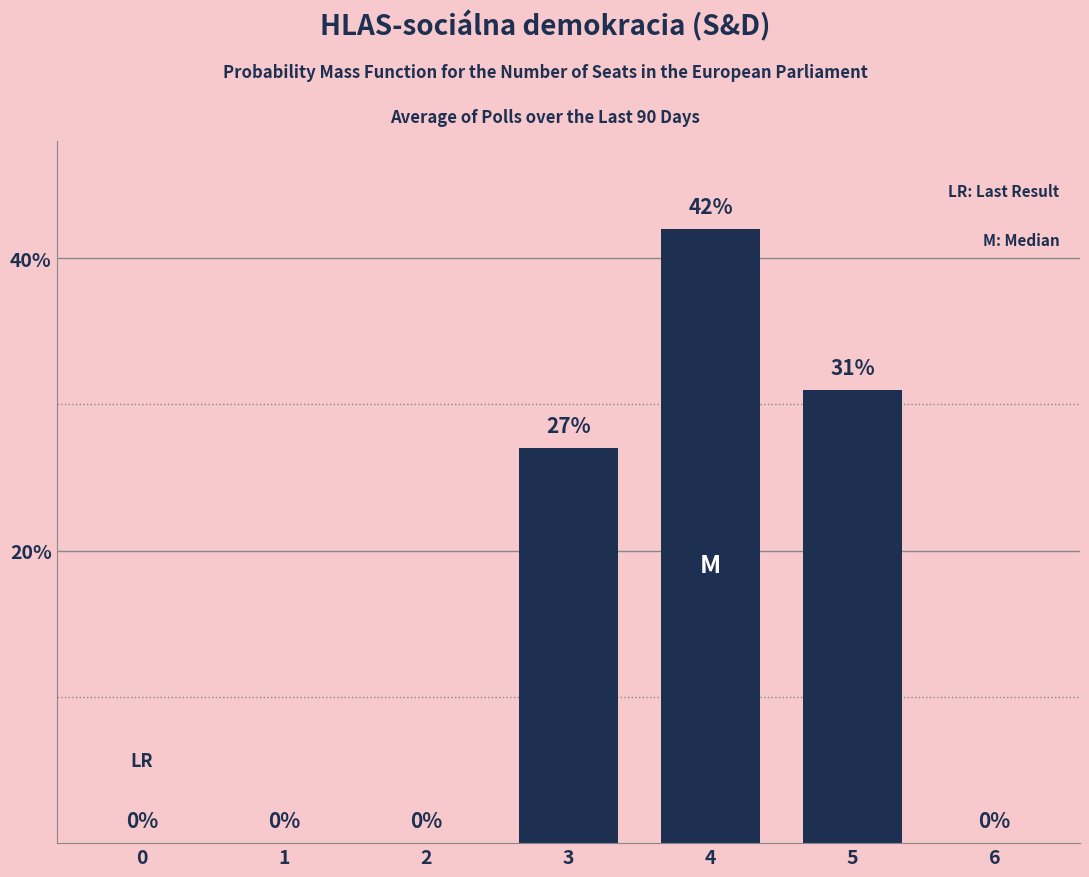

How many distinct data groups are displayed?

1